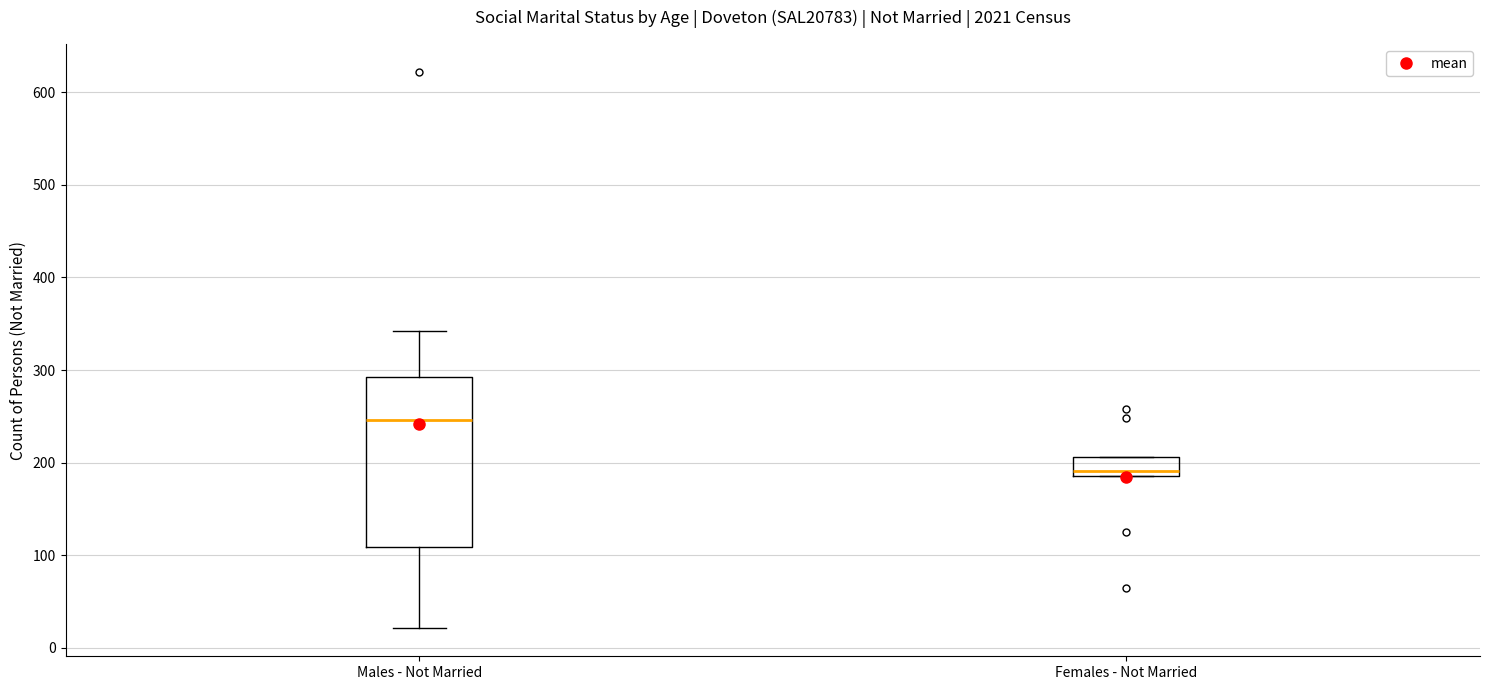

Which box is the tallest, from its lower edge to its upper edge?

Males - Not Married